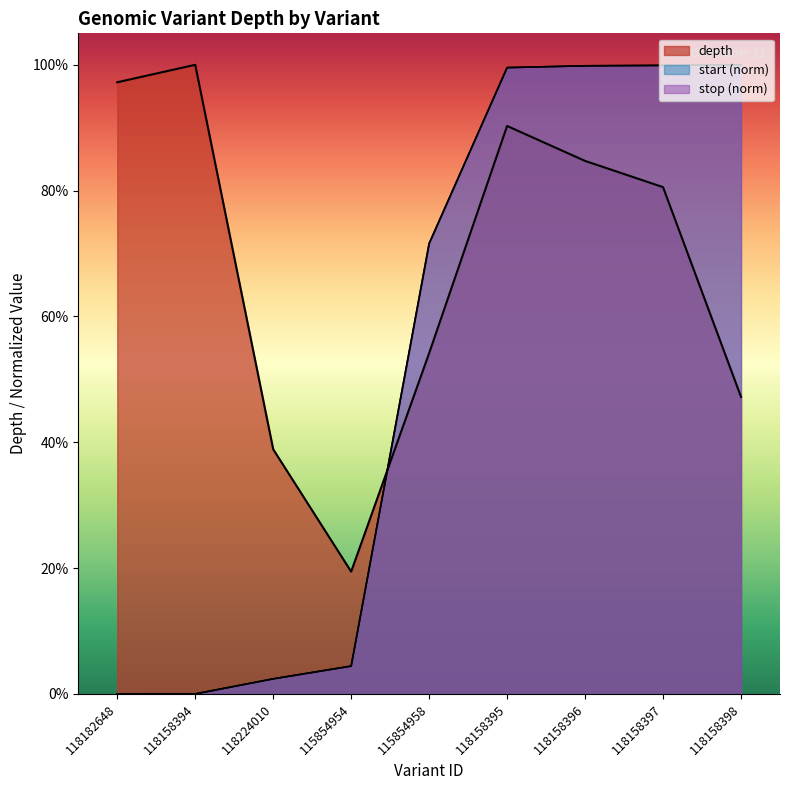

Between 115854958 and 118158395, which series saw the biggest shift?

depth